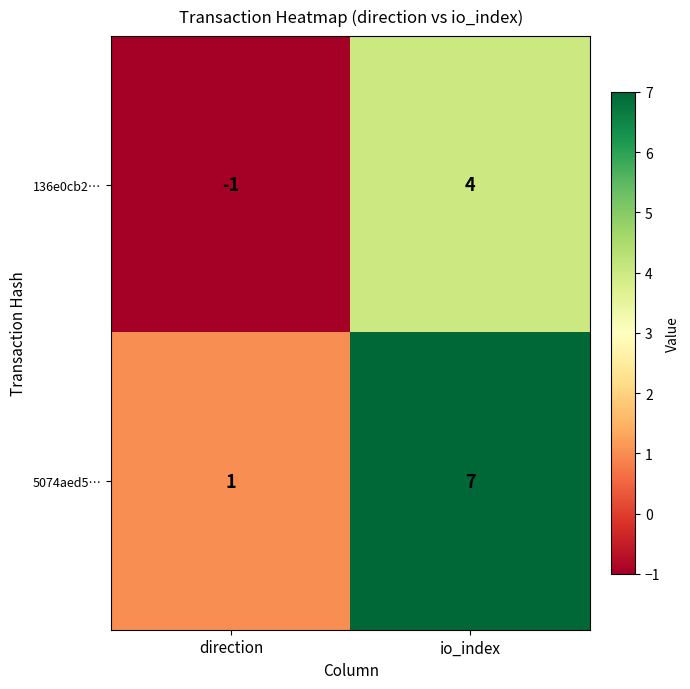

How many distinct data groups are displayed?

2